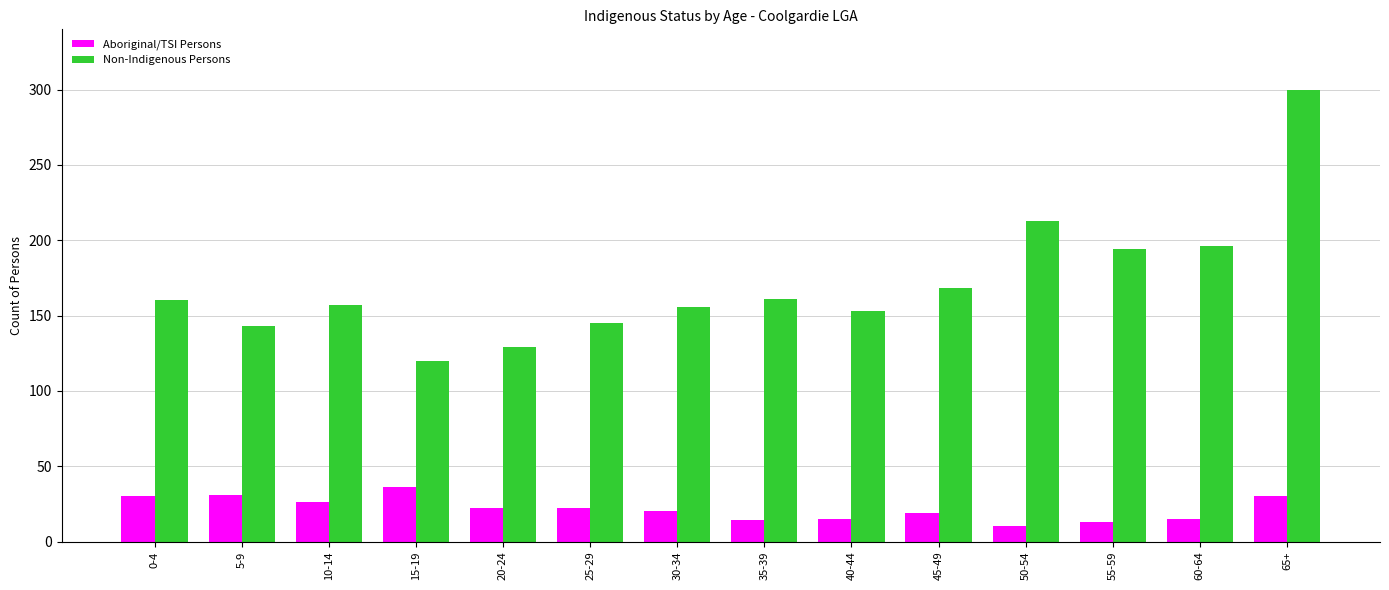

Rank the series by their average value, from lowest to highest.

Aboriginal/TSI Persons, Non-Indigenous Persons